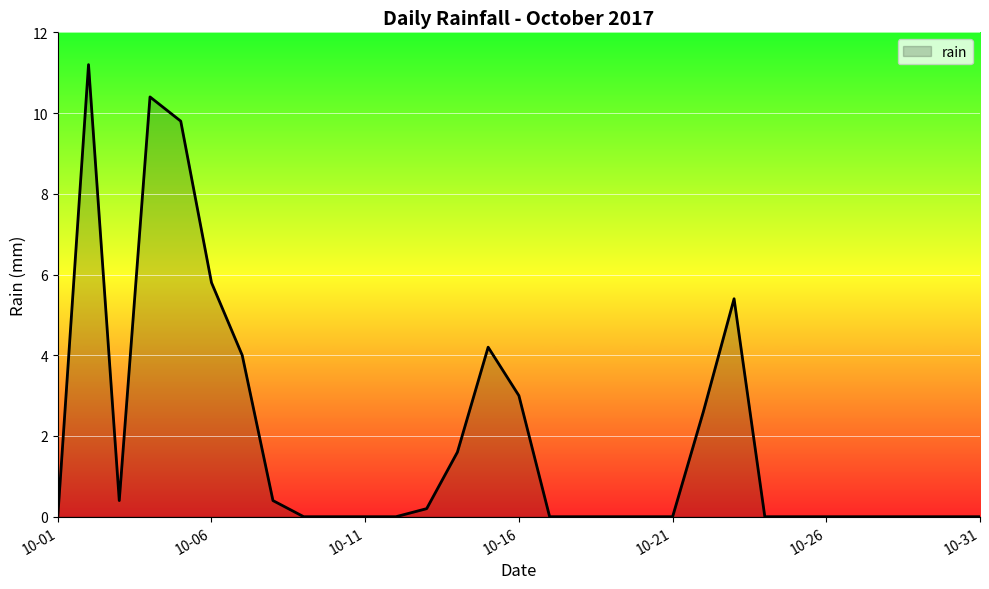

What is the maximum value shown in the chart?

11.2